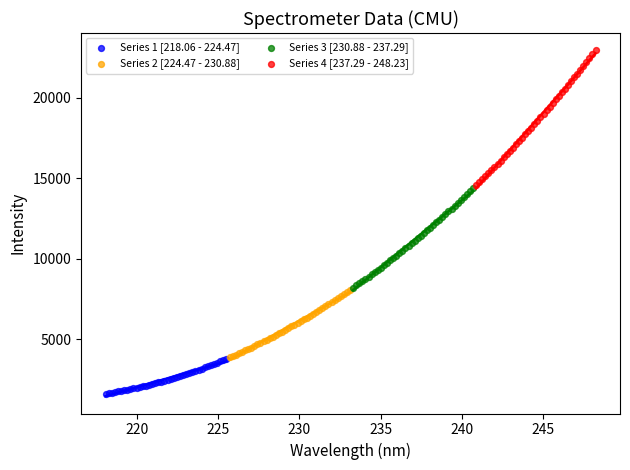

Which series has the largest Y range (max minus min)?

Series 4 [237.29 - 248.23]